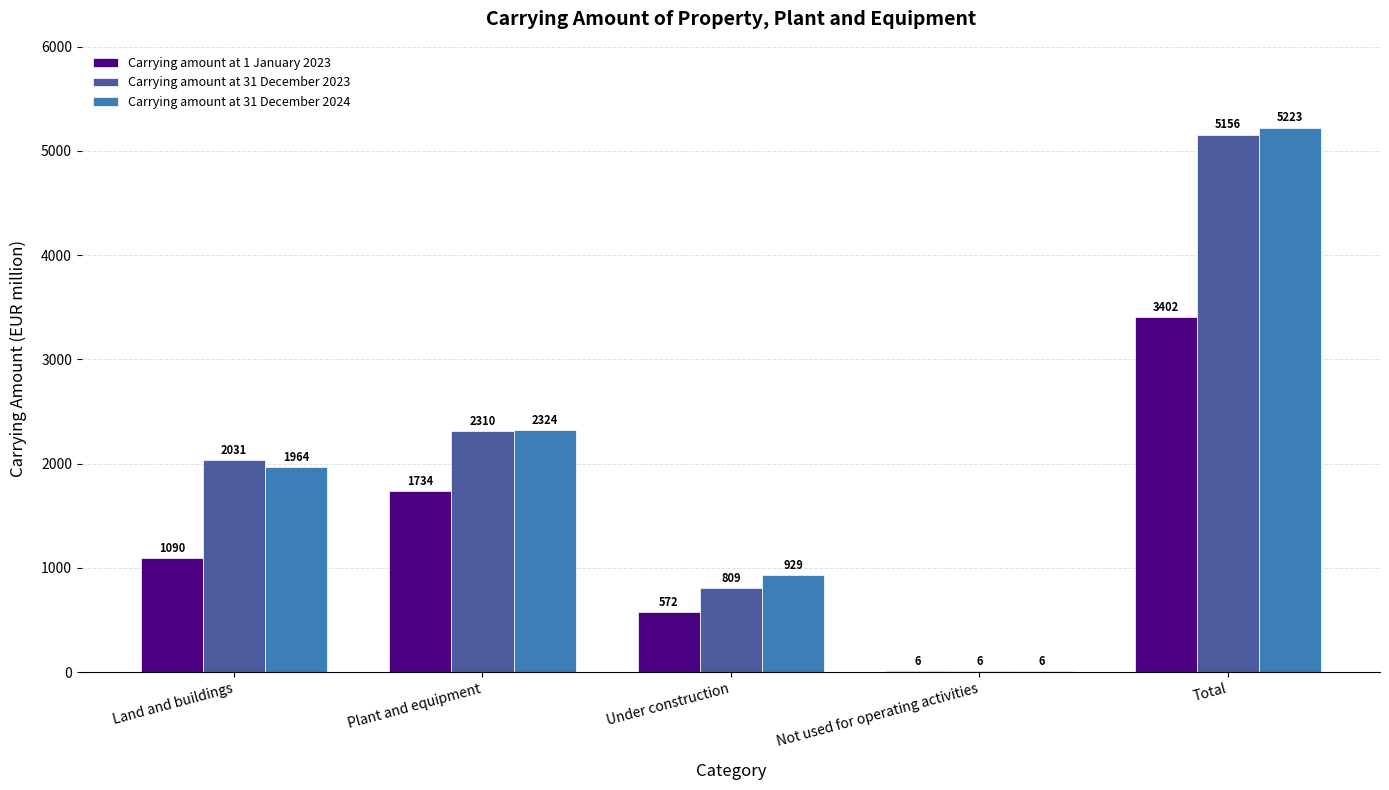

What is the sum of all Carrying amount at 1 January 2023 values?

6804